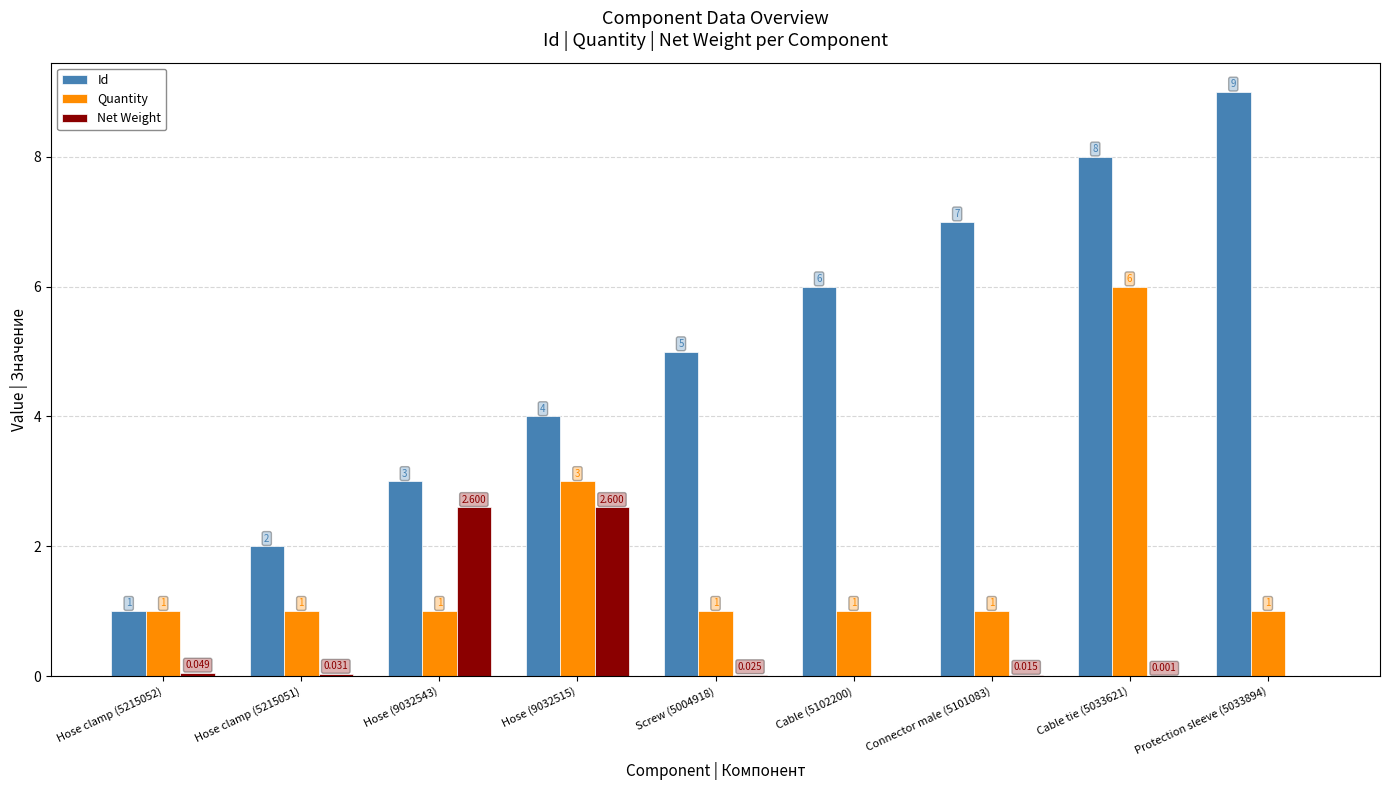

Is the value of Quantity at Hose (9032515) greater than the value of Id at Hose (9032515)?

No